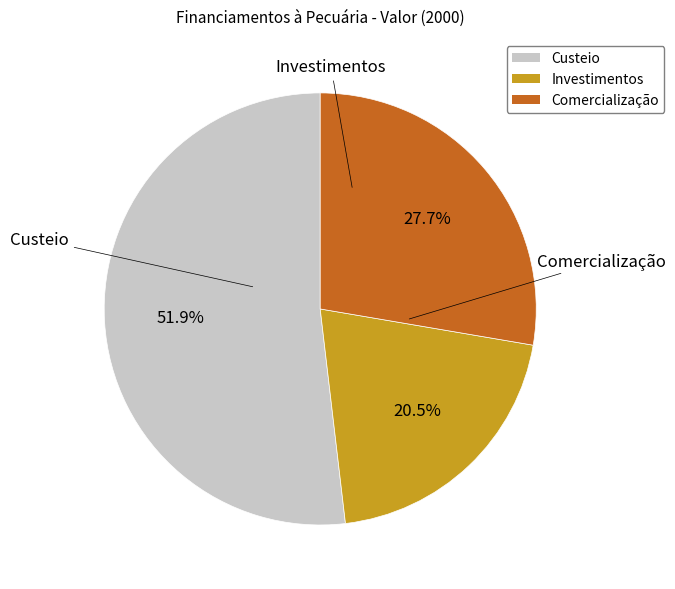

What is the ratio of the value at Comercialização to the value at Investimentos?

1.4